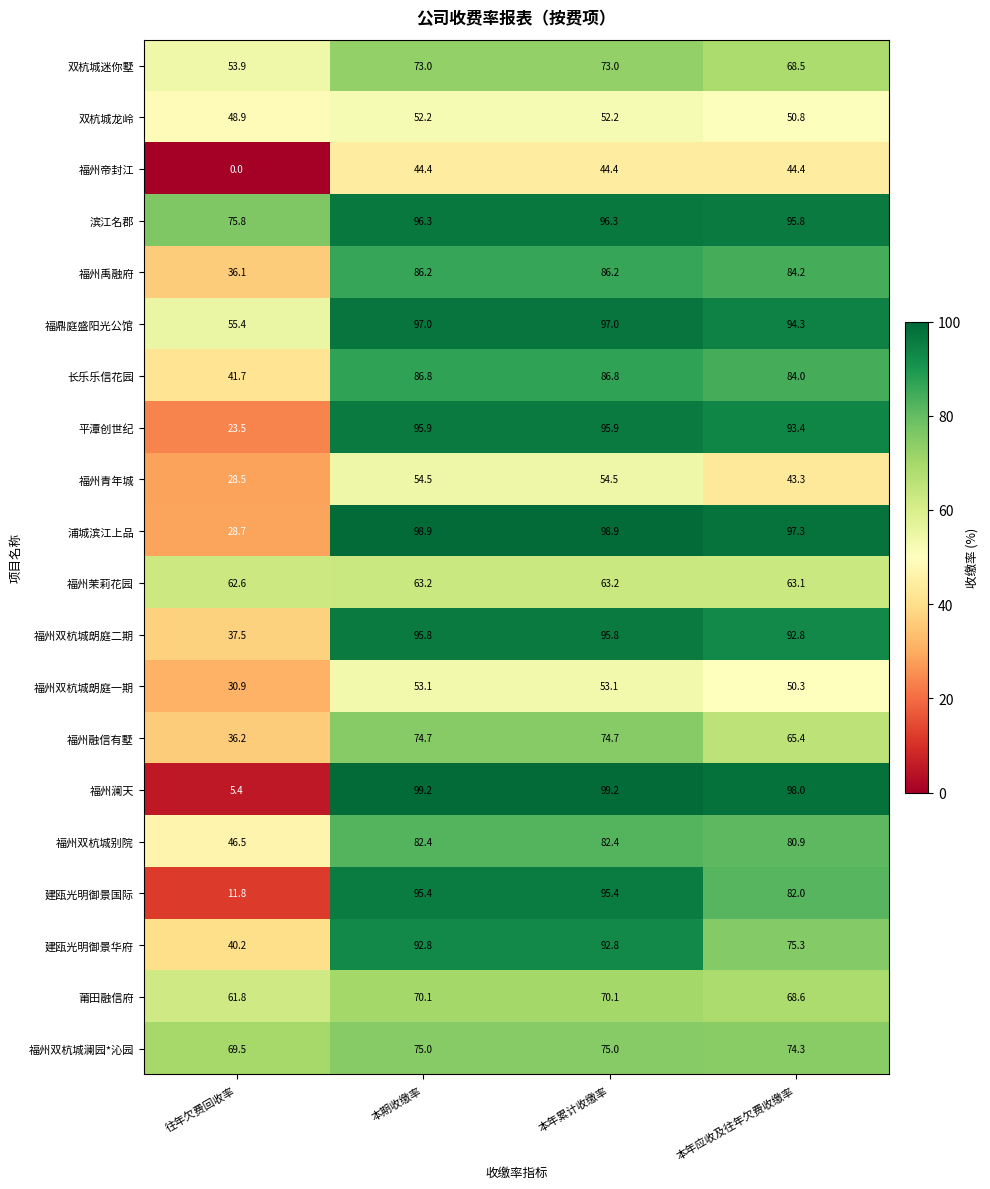

Rank the series by their maximum value, from highest to lowest.

福州澜天, 浦城滨江上品, 福鼎庭盛阳光公馆, 滨江名郡, 平潭创世纪, 福州双杭城朗庭二期, 建瓯光明御景国际, 建瓯光明御景华府, 长乐乐信花园, 福州禹融府, 福州双杭城别院, 福州双杭城澜园*沁园, 福州融信有墅, 双杭城迷你墅, 莆田融信府, 福州茉莉花园, 福州青年城, 福州双杭城朗庭一期, 双杭城龙岭, 福州帝封江